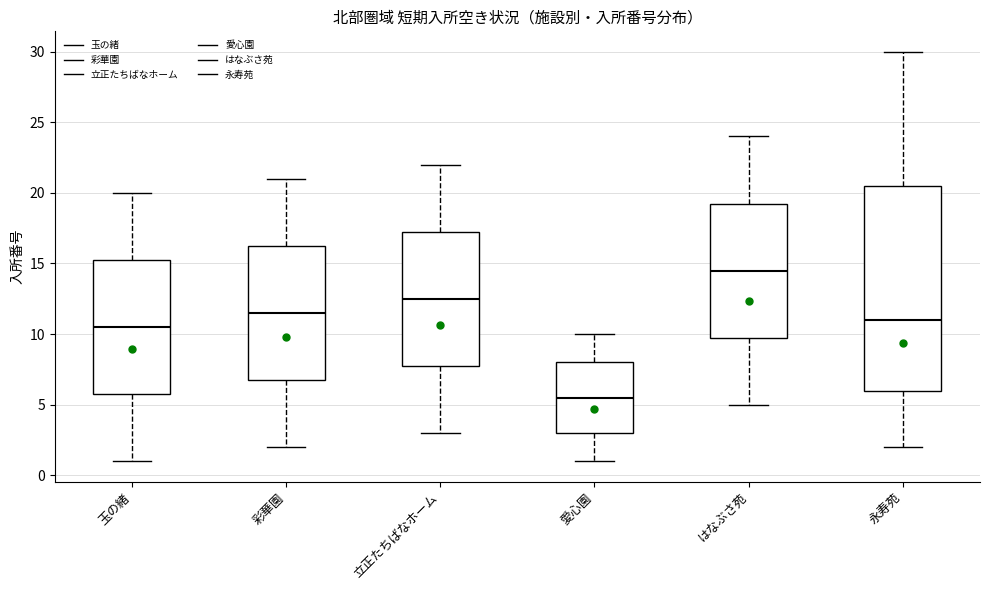

Reading left to right, read every box against the y-axis: the position of its median line, the range the box covers, and the ends of its whiskers. The values are not printed on the chart, so give them approximately, as read against the axis.

玉の緒: median 10.5, box 6.0 to 15.5, whiskers 1.0 to 20.0
彩華園: median 11.5, box 7.0 to 16.5, whiskers 2.0 to 21.0
立正たちばなホーム: median 12.5, box 8.0 to 17.5, whiskers 3.0 to 22.0
愛心園: median 5.5, box 3.0 to 8.0, whiskers 1.0 to 10.0
はなぶさ苑: median 14.5, box 10.0 to 19.5, whiskers 5.0 to 24.0
永寿苑: median 11.0, box 6.0 to 20.5, whiskers 2.0 to 30.0